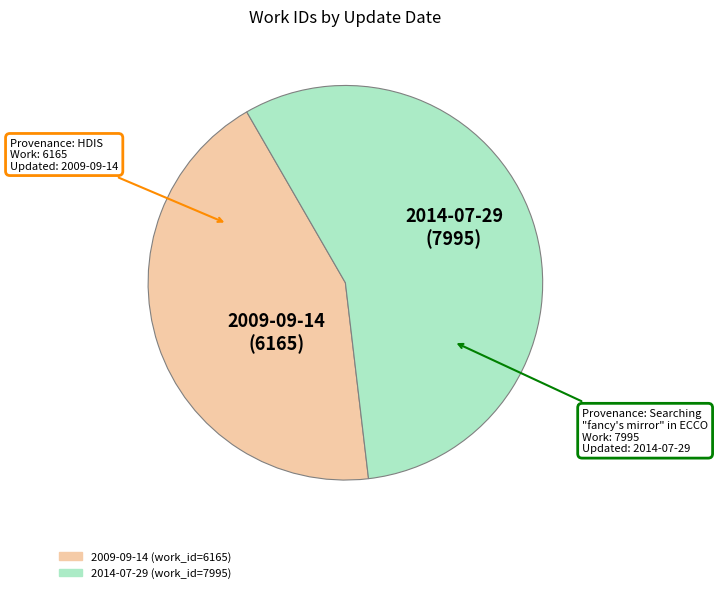

Which category has the biggest portion of the pie?

2014-07-29